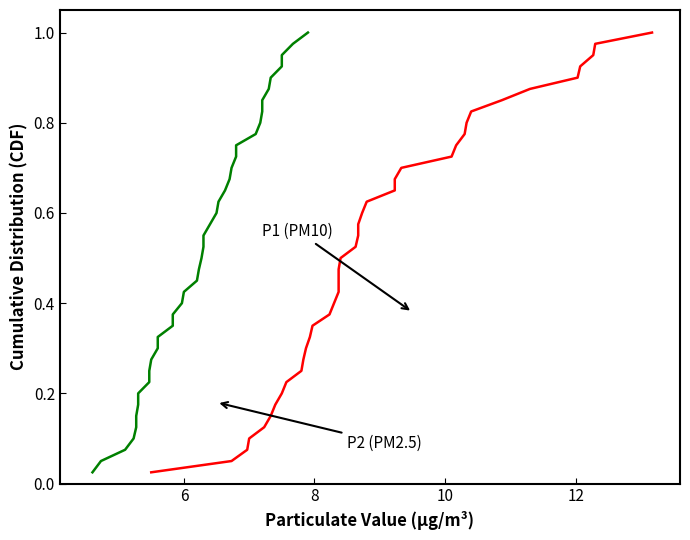

True or false: P2 and P1 intersect in this chart.

False